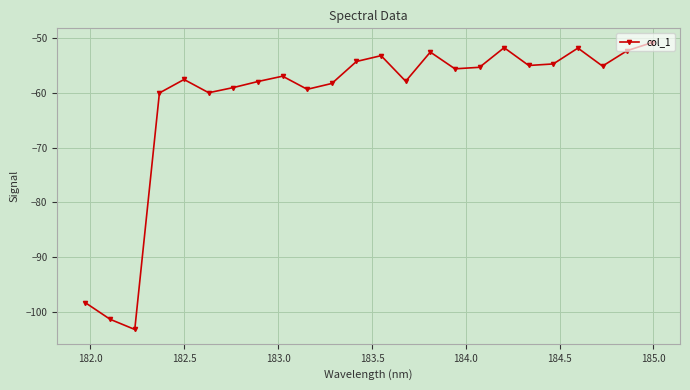

What is the difference between the maximum and second lowest values?

50.5